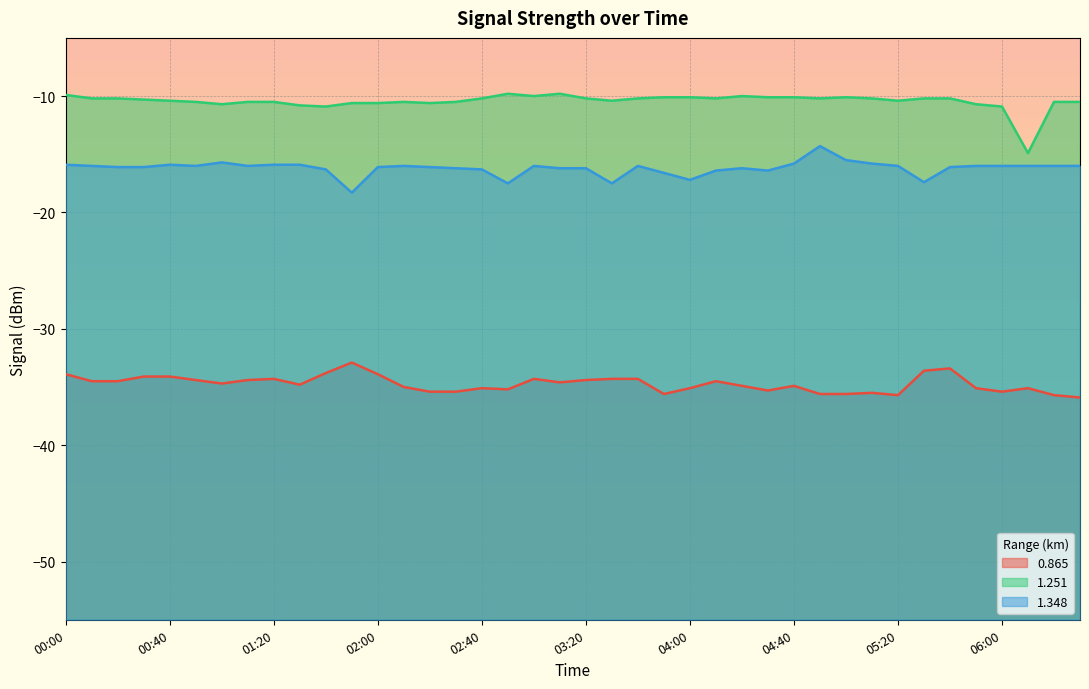

What are all the series names shown in the legend?

0.865, 1.251, 1.348